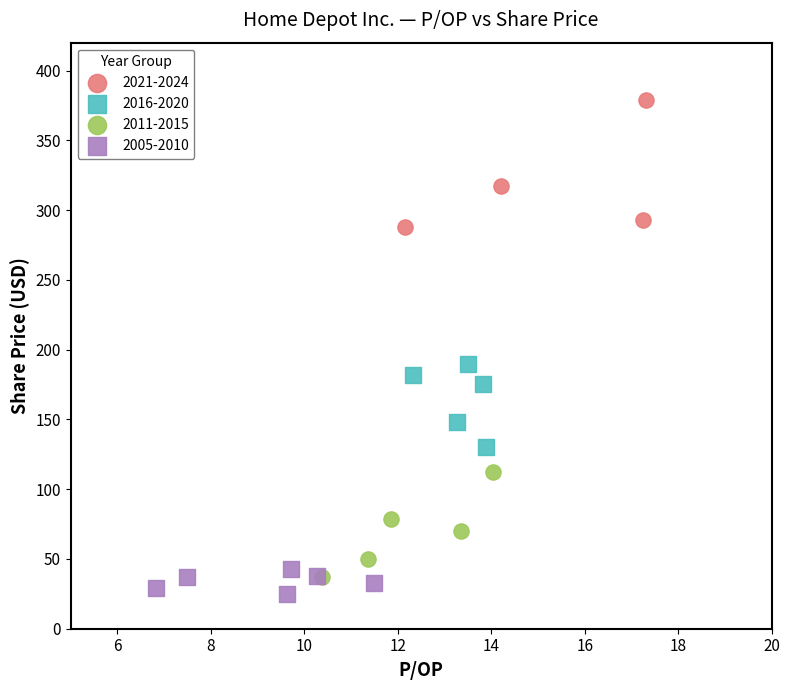

Which series reaches the maximum Y coordinate?

2021-2024